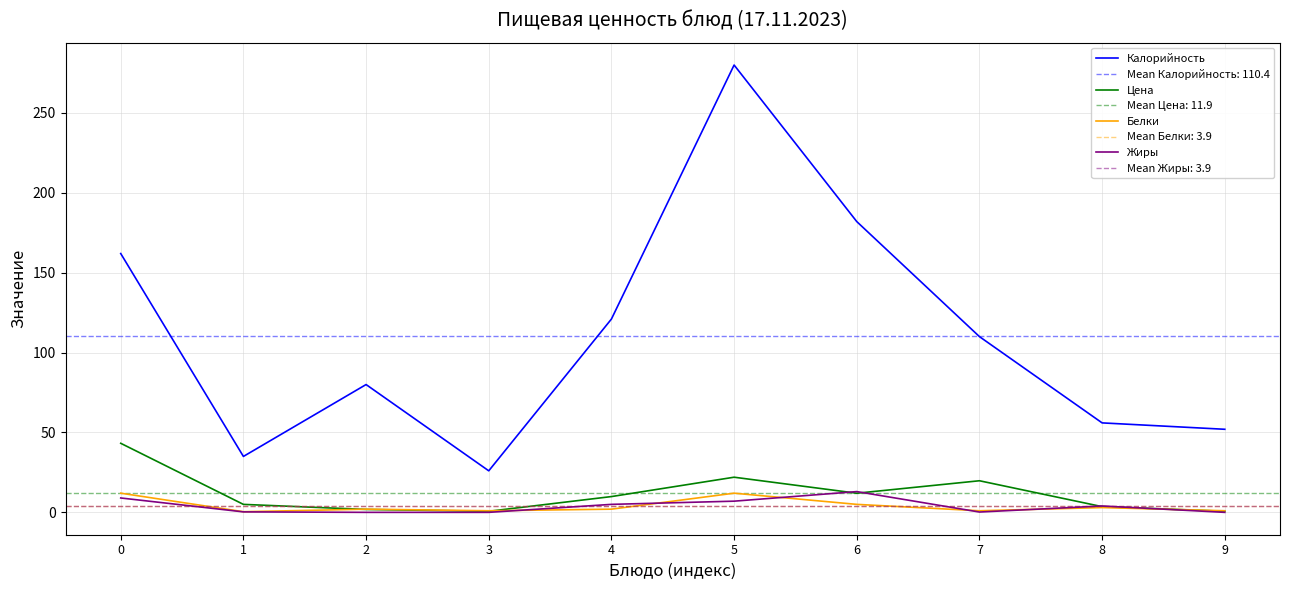

What is the value of the Цена point at the 6th from the left?

22.0